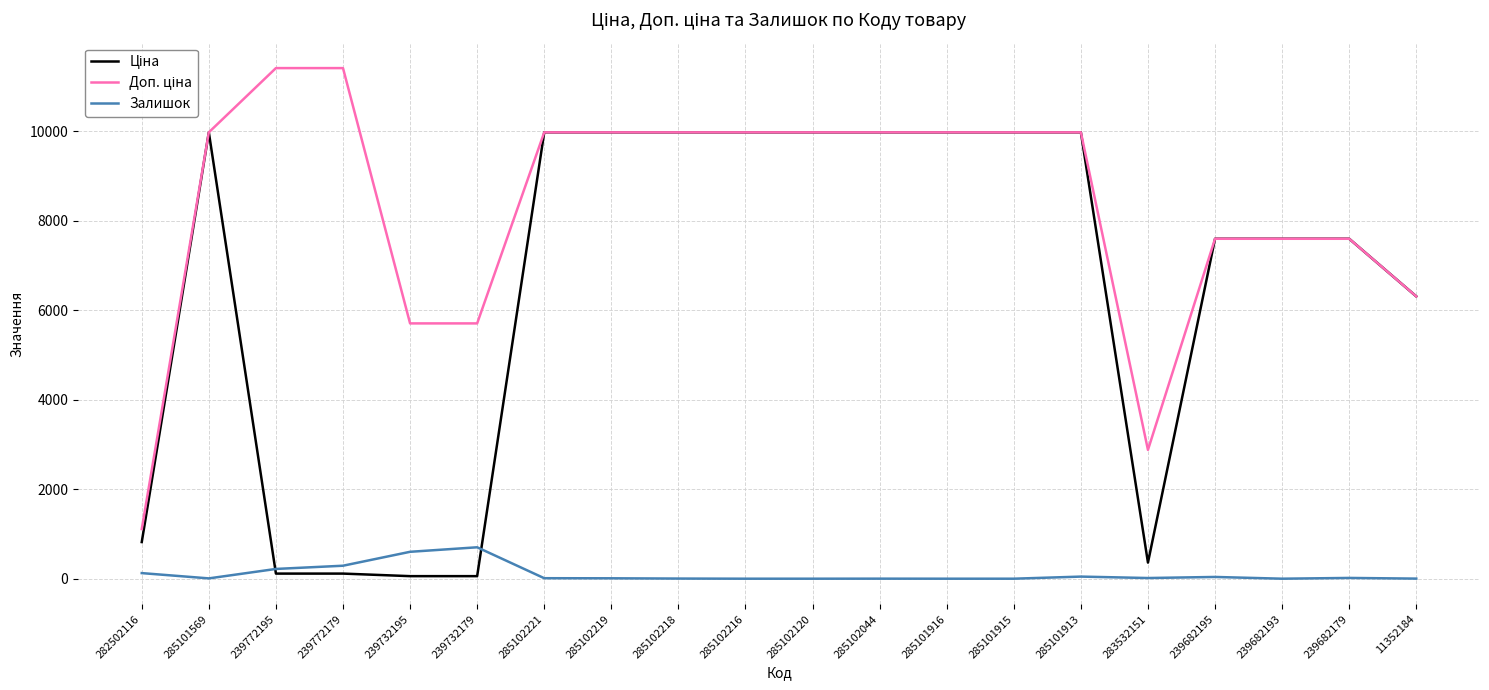

What is the greatest value displayed?

11410.0